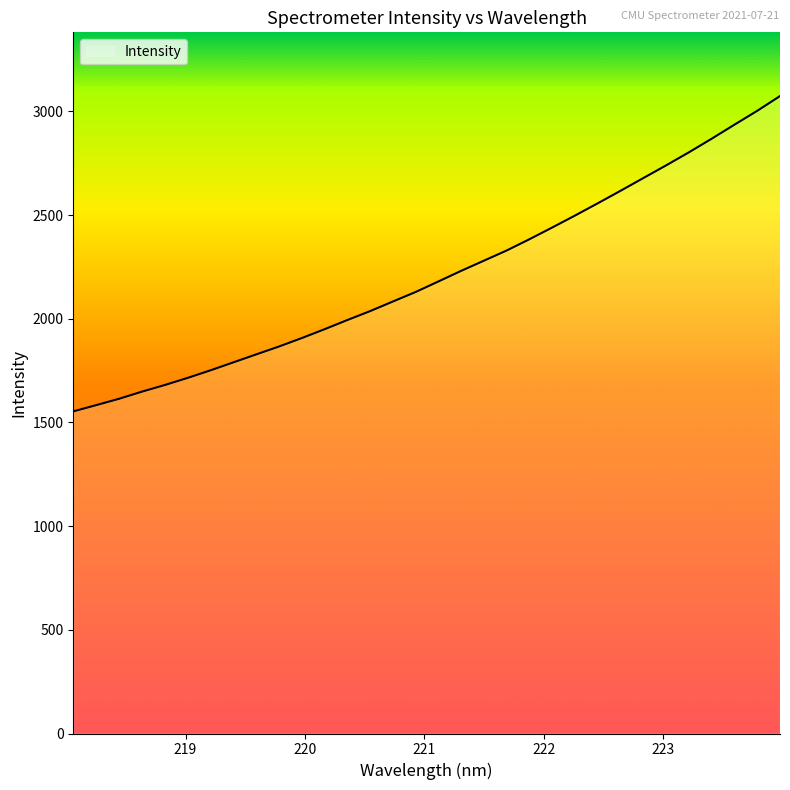

True or false: there are more than 2 points higher than both neighbors.

False